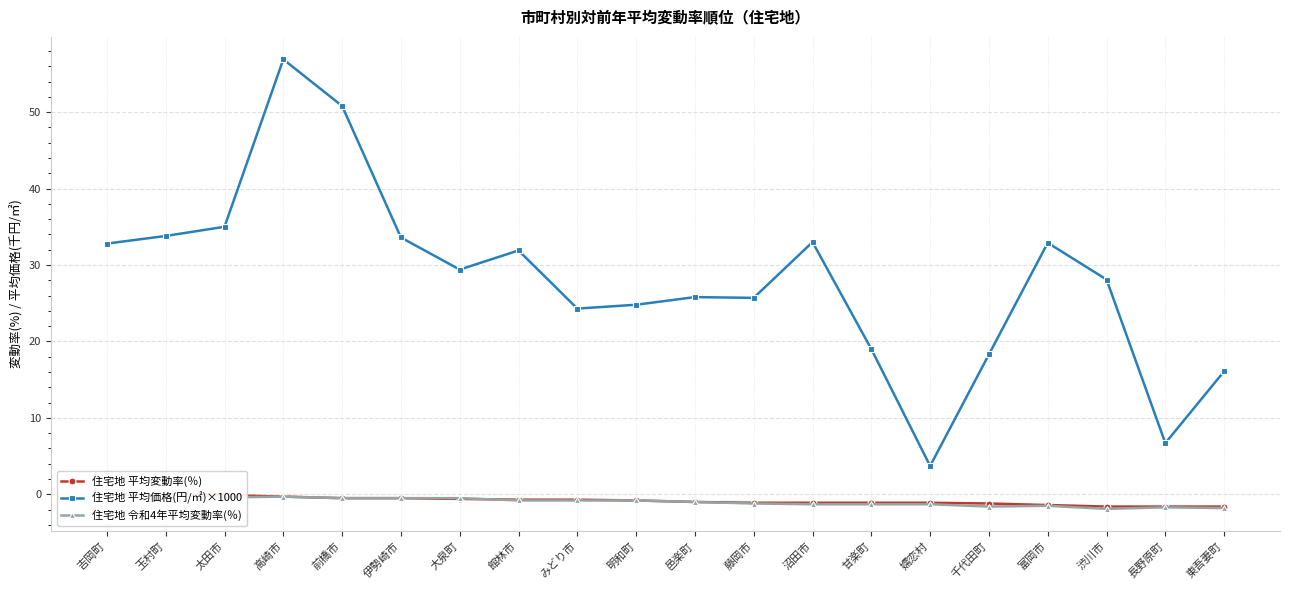

What position from the right is 館林市?

13